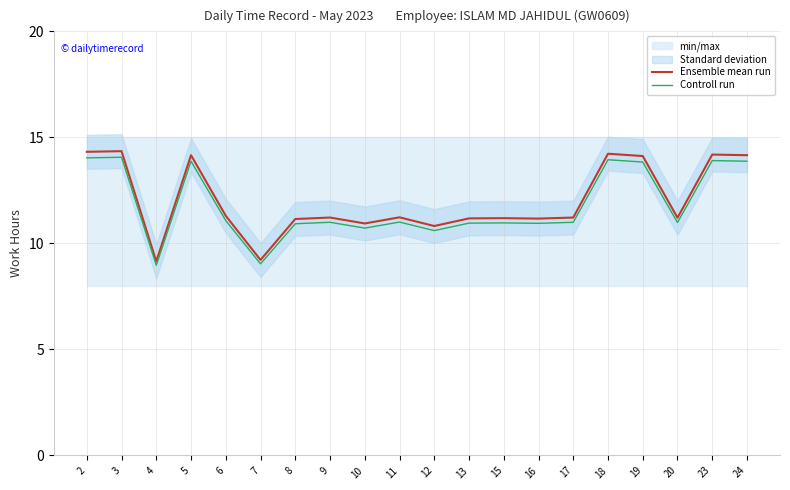

Which series has the largest total across all categories?

Ensemble mean run